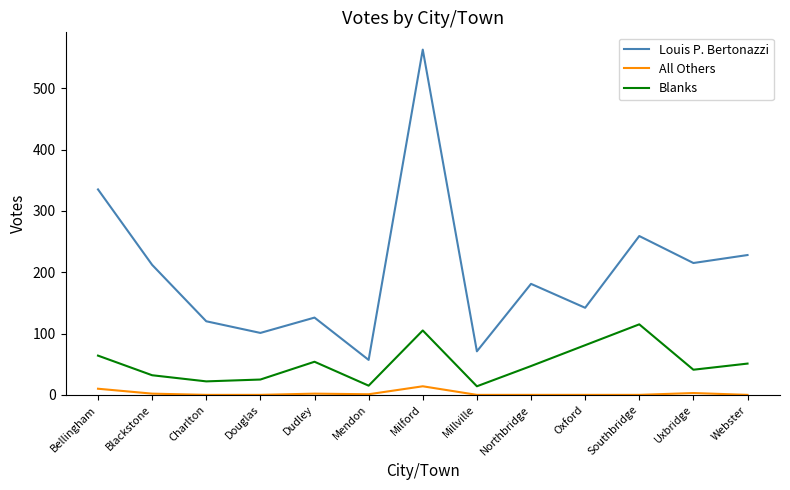

Is it true that Blanks equals 15 at Mendon?

True